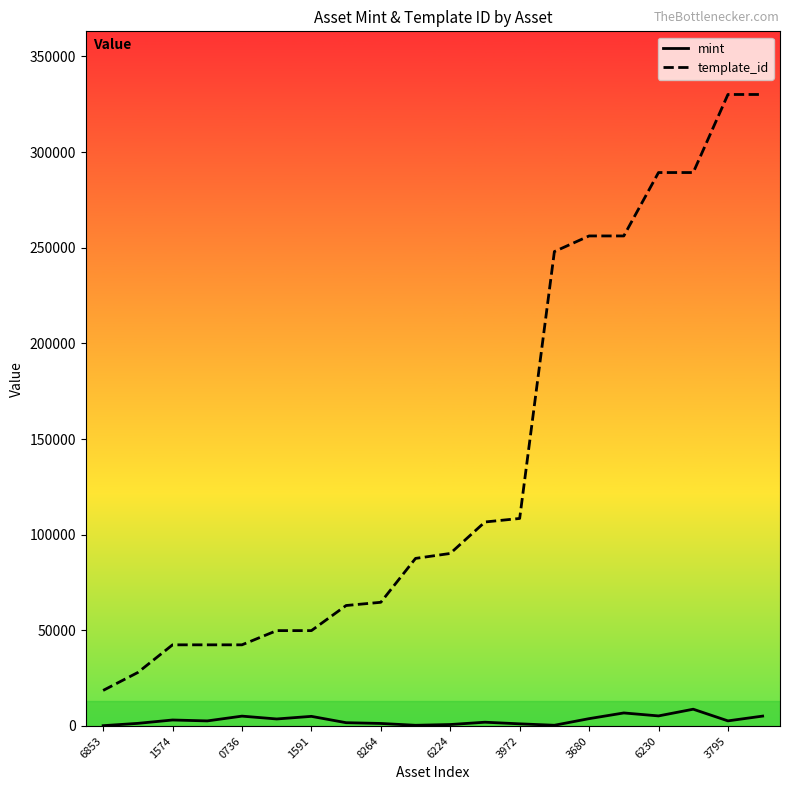

List the series in order of their peak value, highest first.

template_id, mint